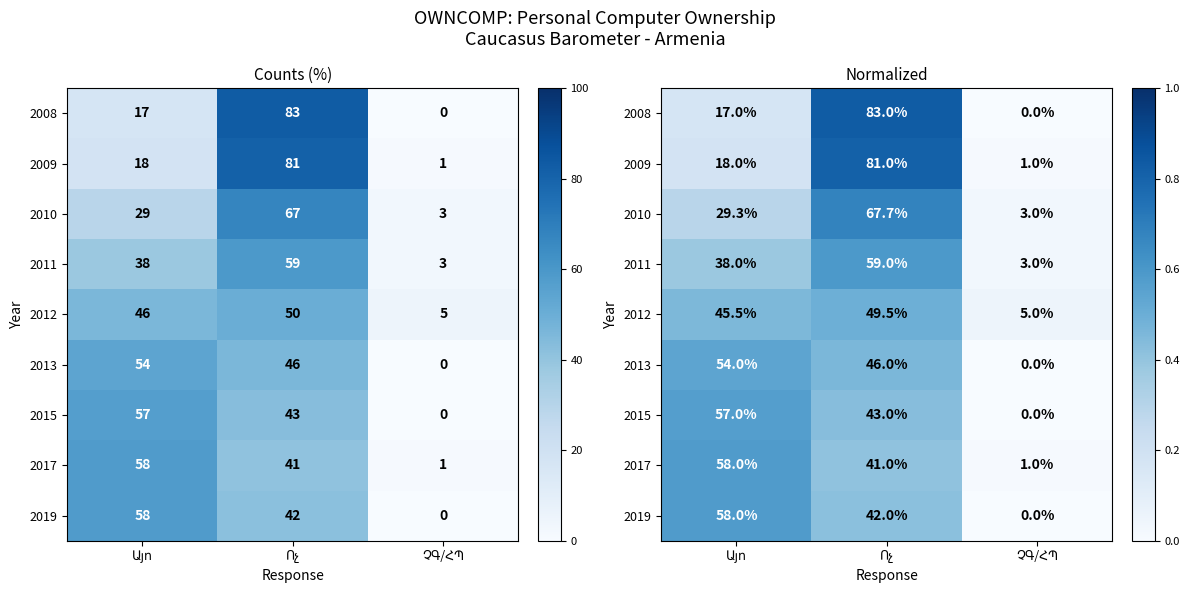

The value of 2008 at ՉԳ/ՀՊ is 0.0. True or false?

True